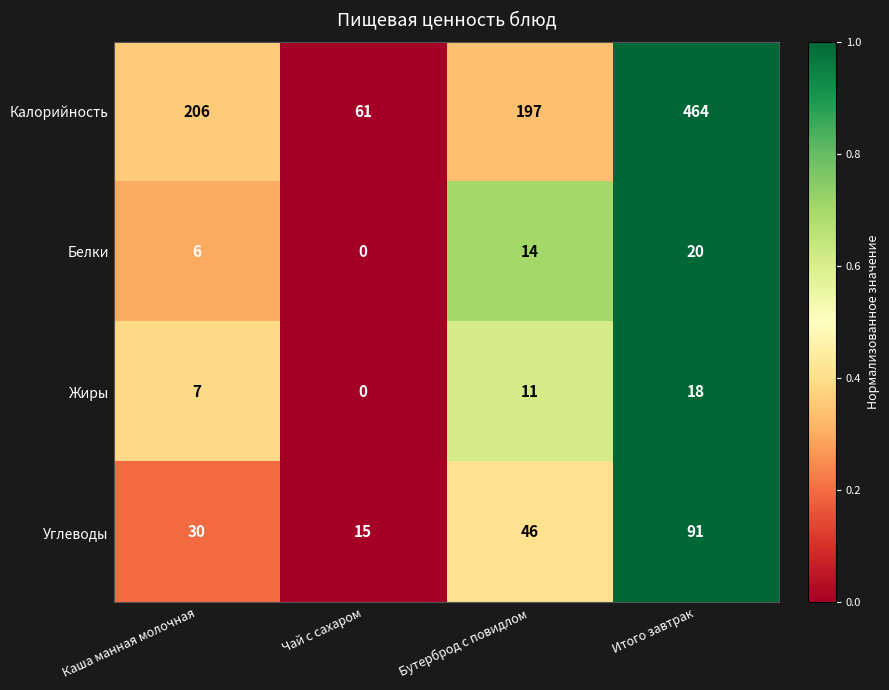

What is the highest value of the Жиры series?

18